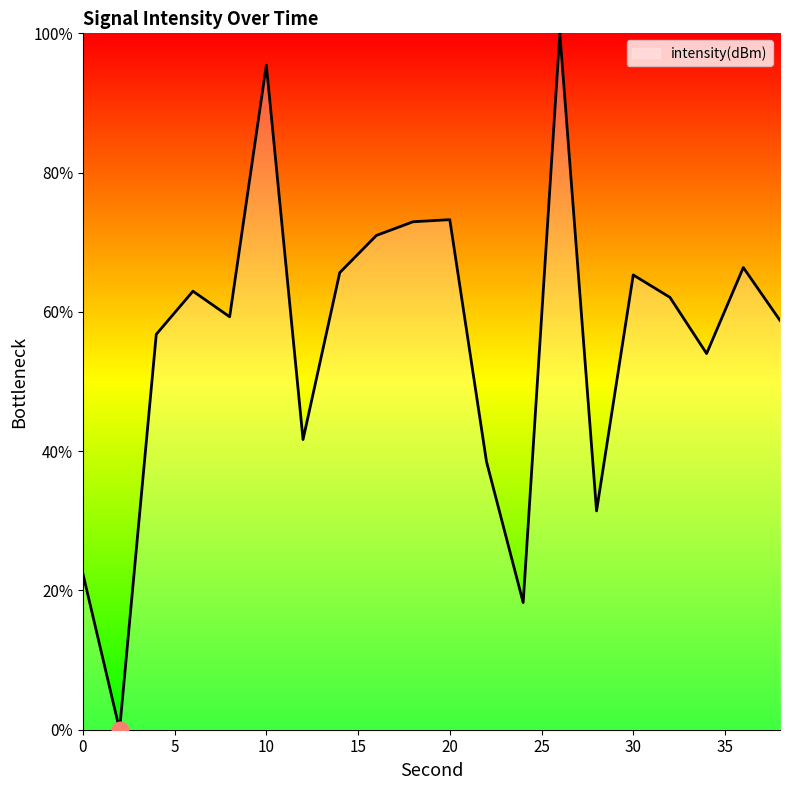

What is the maximum value shown in the chart?

100.0